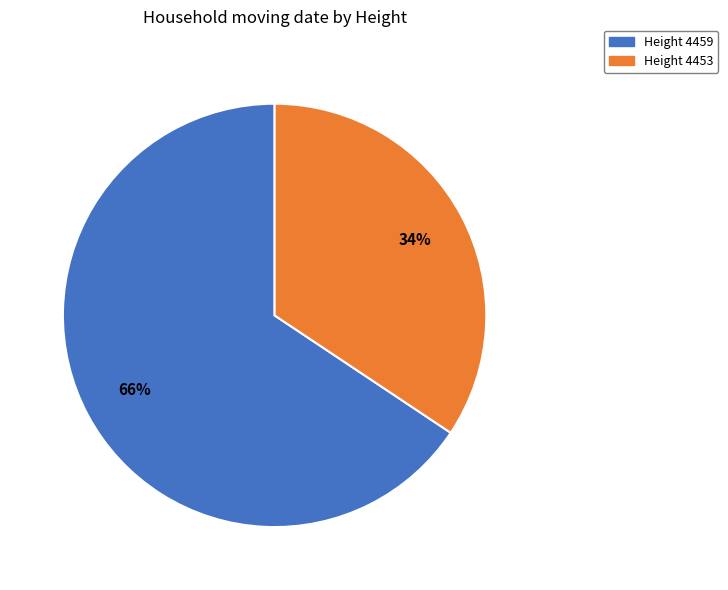

Do Height 4459 and Height 4453 together represent more than half of the pie?

Yes